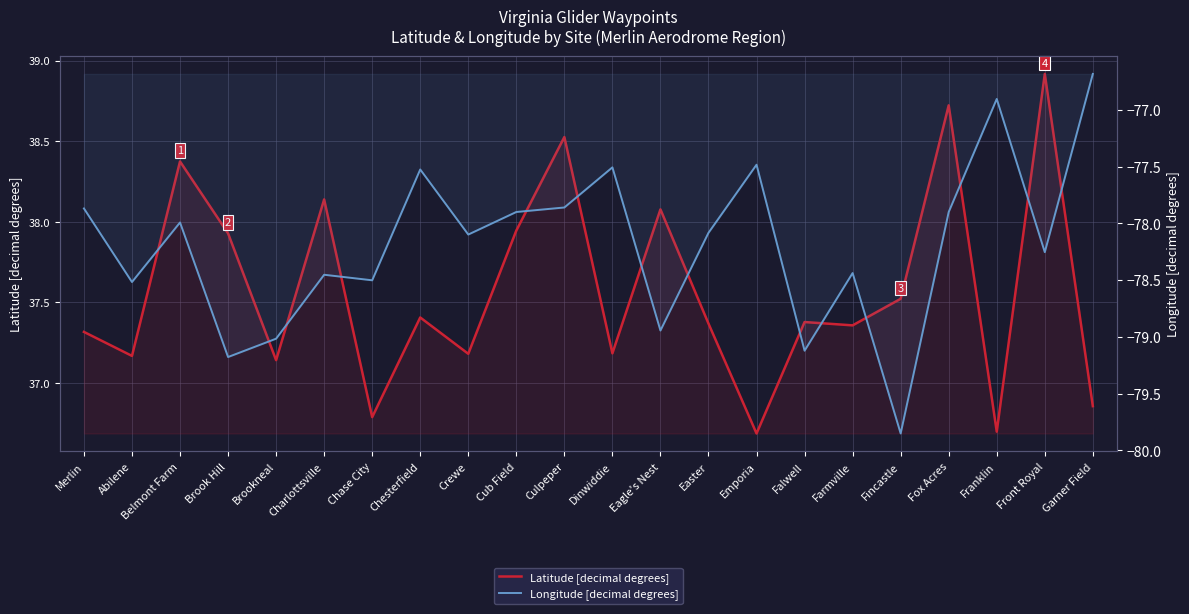

At which category is the sum across all series the highest?

Fox Acres